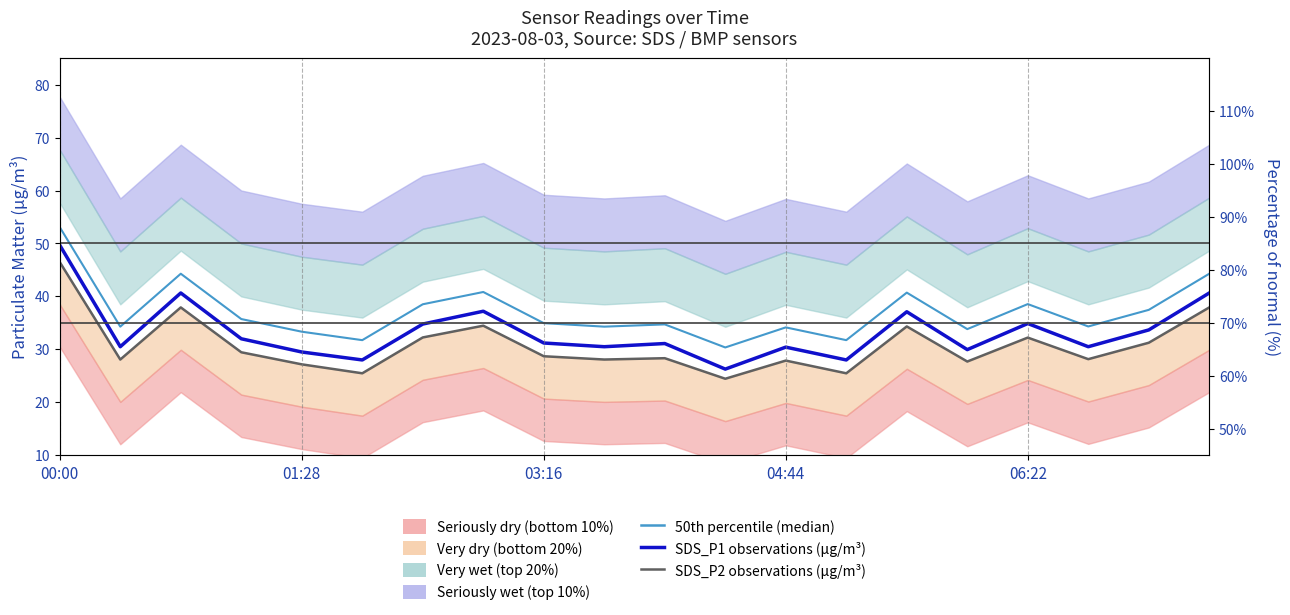

Is the value of 50th percentile (median) at 18 greater than the value of SDS_P2 observations (μg/m³) at 13?

Yes